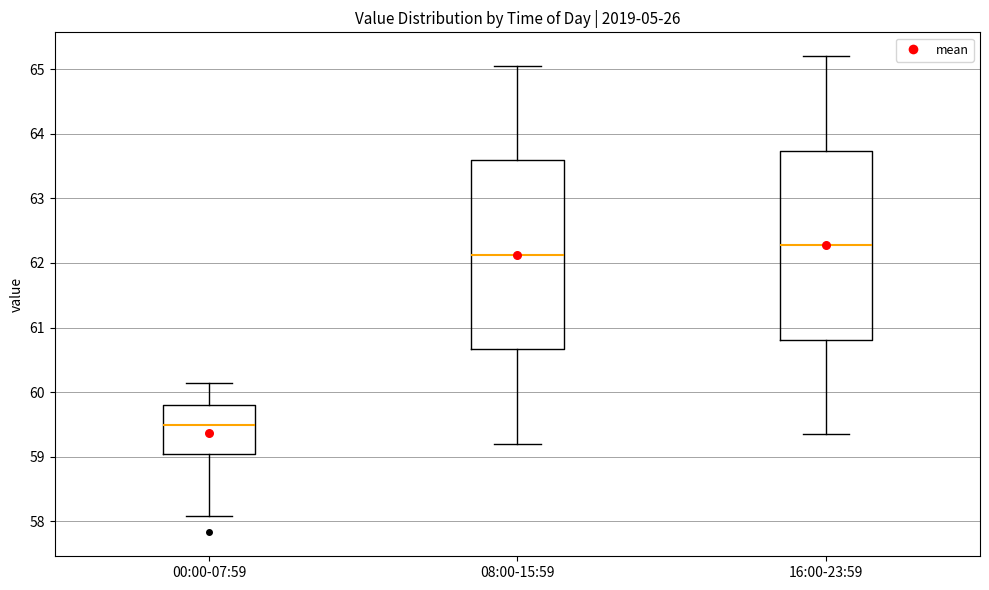

Reading left to right, transcribe this box plot: for each box, give where its median line is, the range the box spans, and where its two whiskers end, as read against the y-axis. The values are not printed on the chart, so give them approximately, as read against the axis.

00:00-07:59: median 59.5, box 59.1 to 59.8, whiskers 58.1 to 60.1
08:00-15:59: median 62.1, box 60.7 to 63.6, whiskers 59.2 to 65.1
16:00-23:59: median 62.3, box 60.8 to 63.7, whiskers 59.4 to 65.2